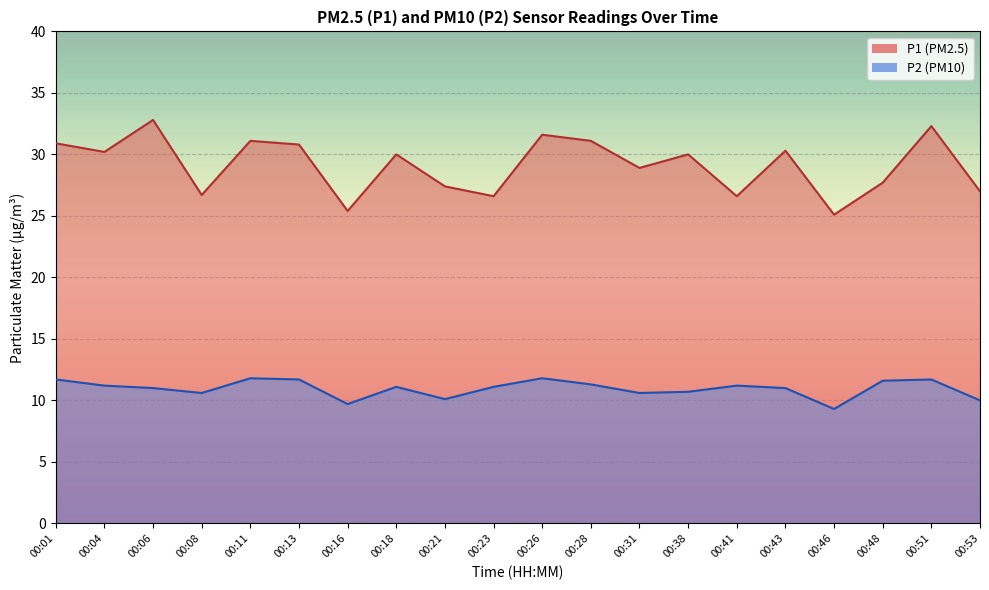

True or false: P2 and P1 cross at least once.

False